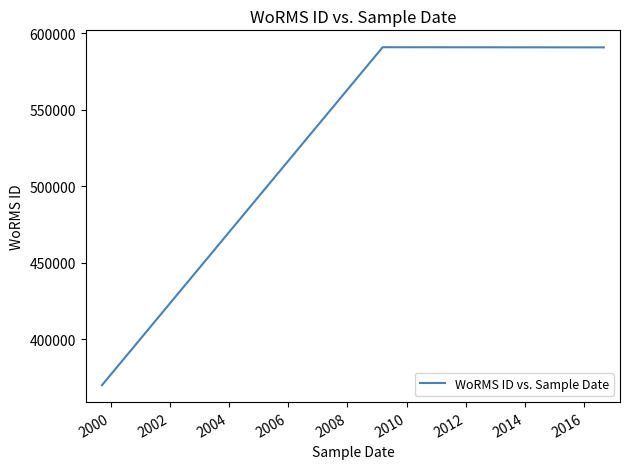

What is the smallest value displayed?

369855